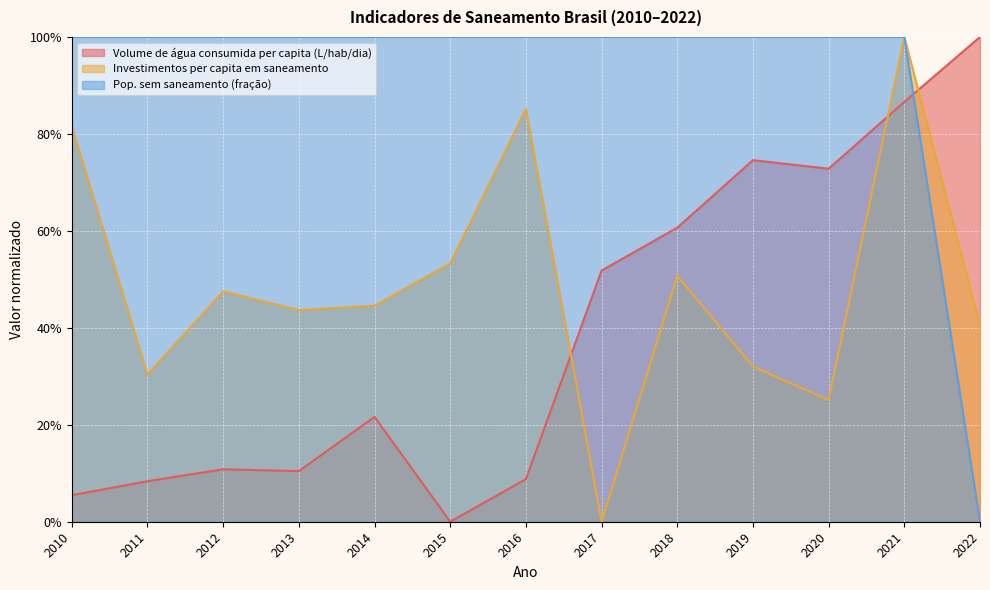

At which label is Pop. sem saneamento (fração) closest to 0?

2022